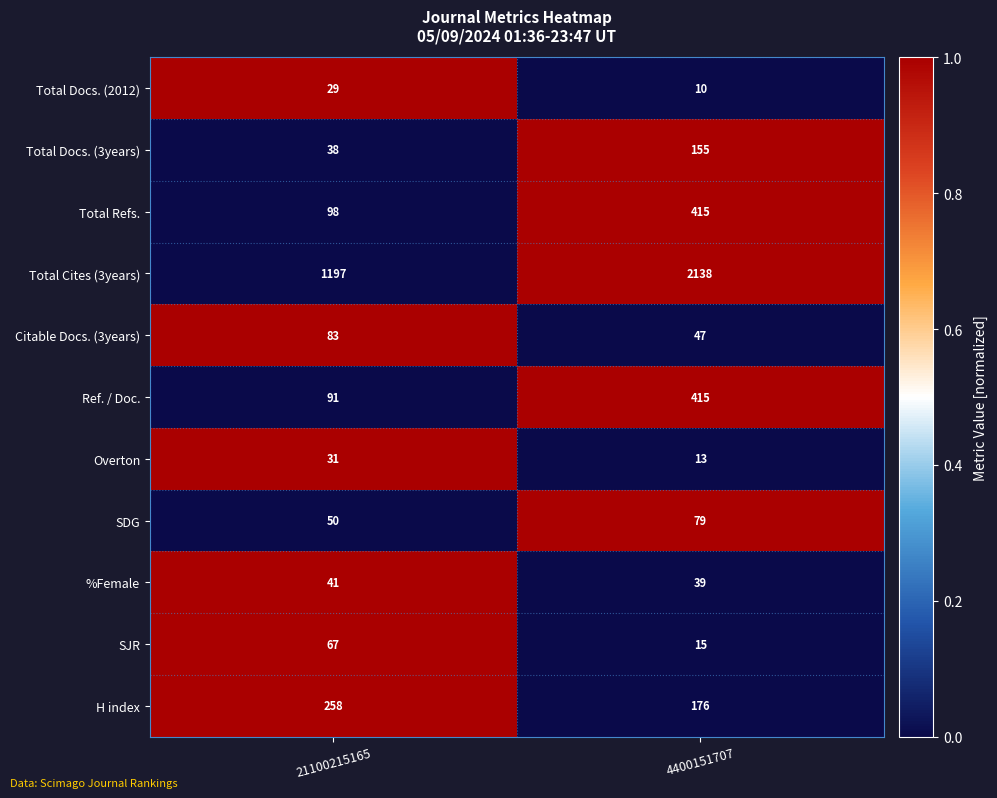

What is the maximum value shown in the chart?

2138